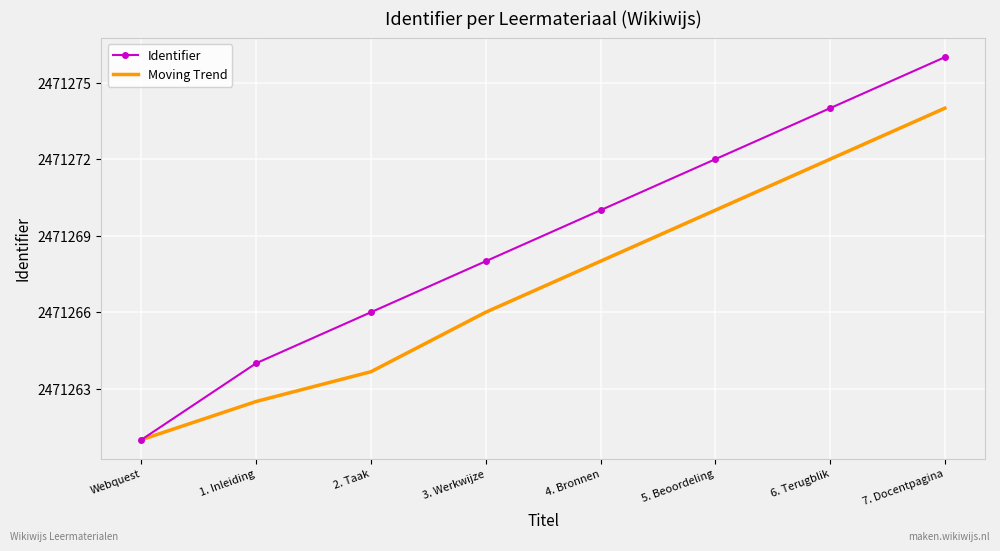

Is it true that Moving Trend equals 4214656.3 at 5. Beoordeling?

False